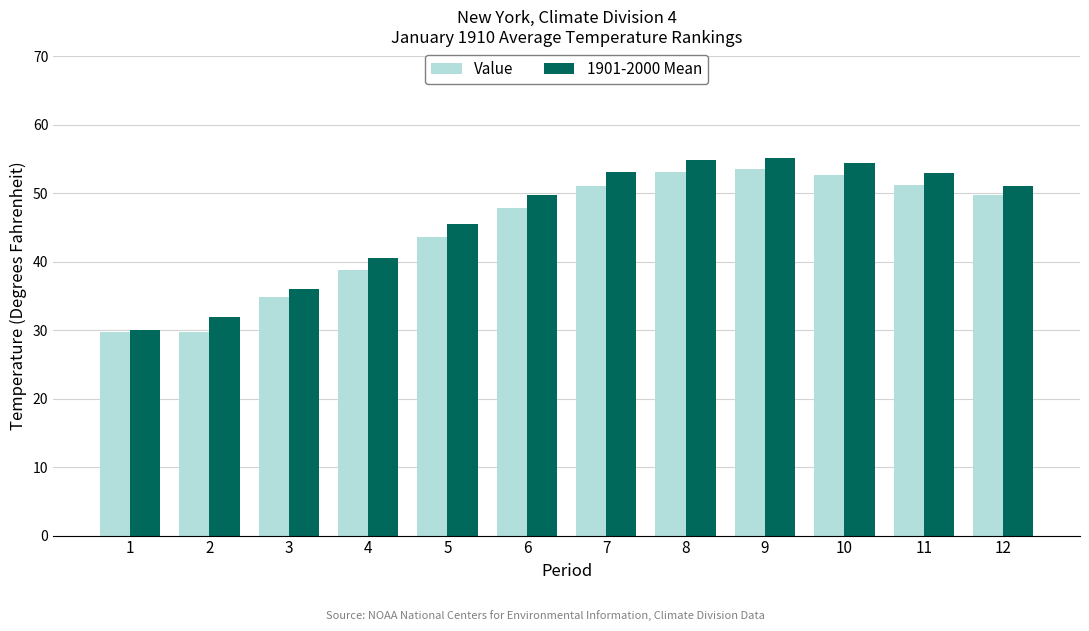

What is the sum of the Value values at 1 and 11?

80.9